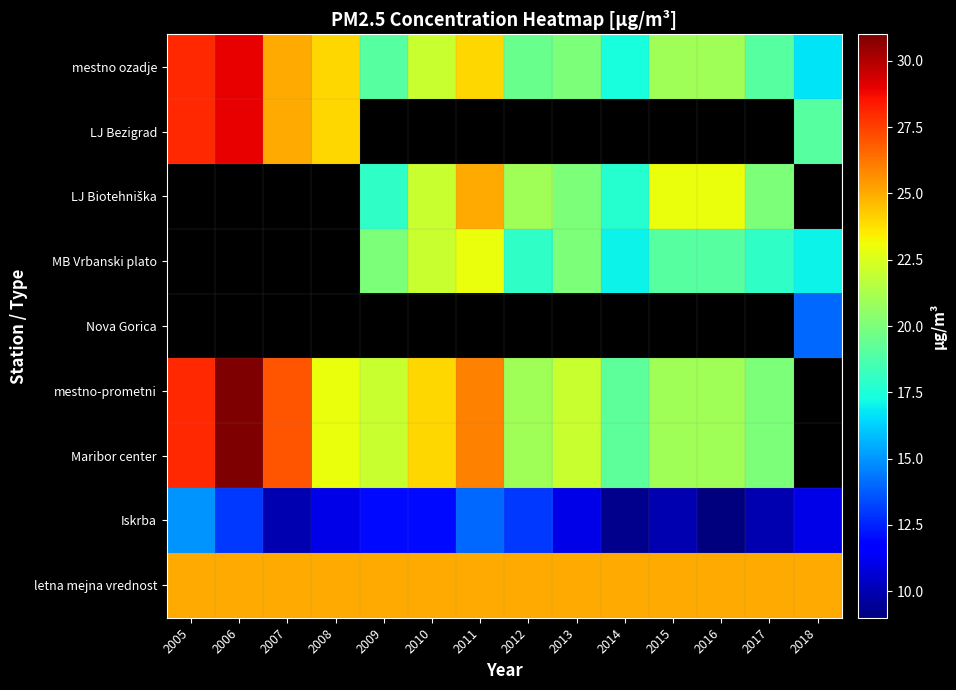

What is the difference between the maximum and minimum values in the mestno-prometni series?

11.8